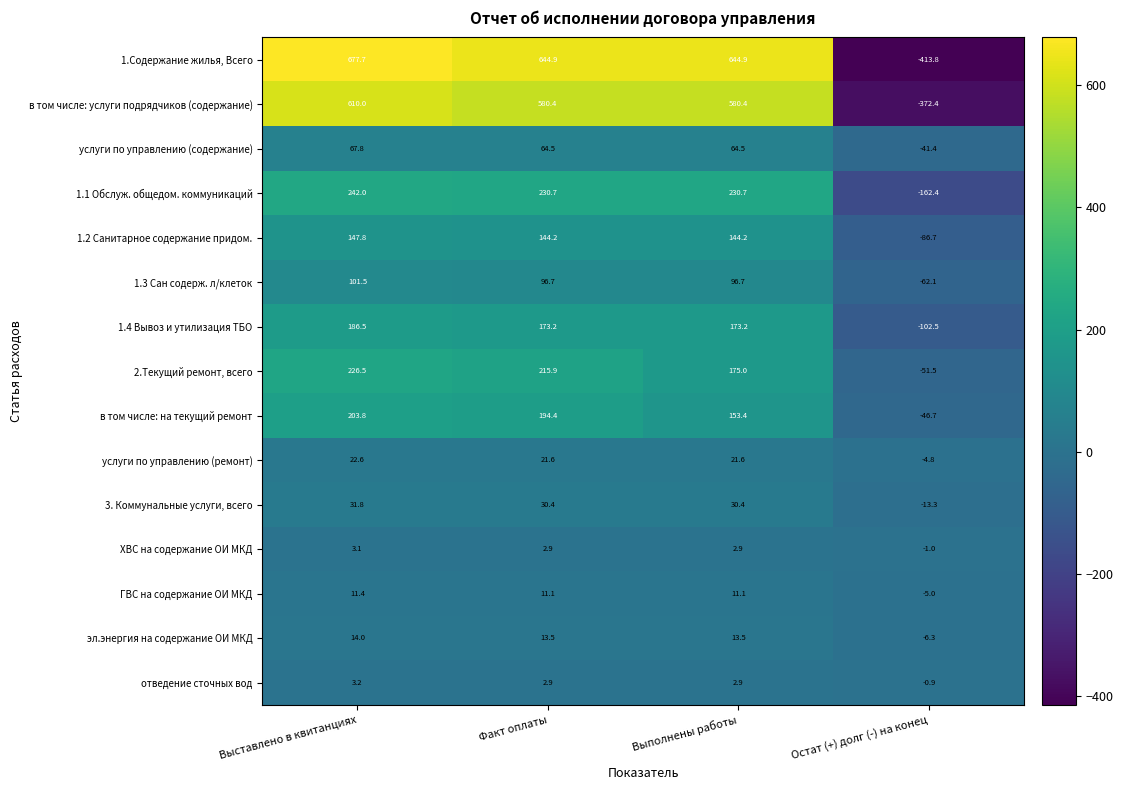

The ГВС на содержание ОИ МКД series shows 5.1 at Факт оплаты. True or false?

False